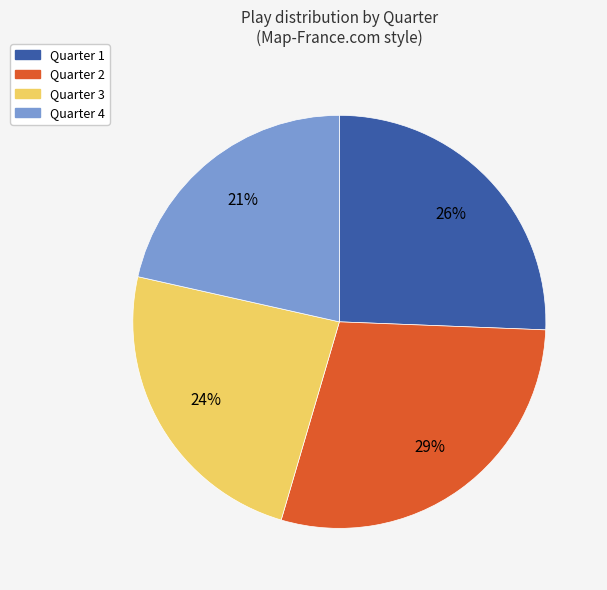

To the nearest percent, what is the combined percentage of Quarter 3 and Quarter 2?

53%